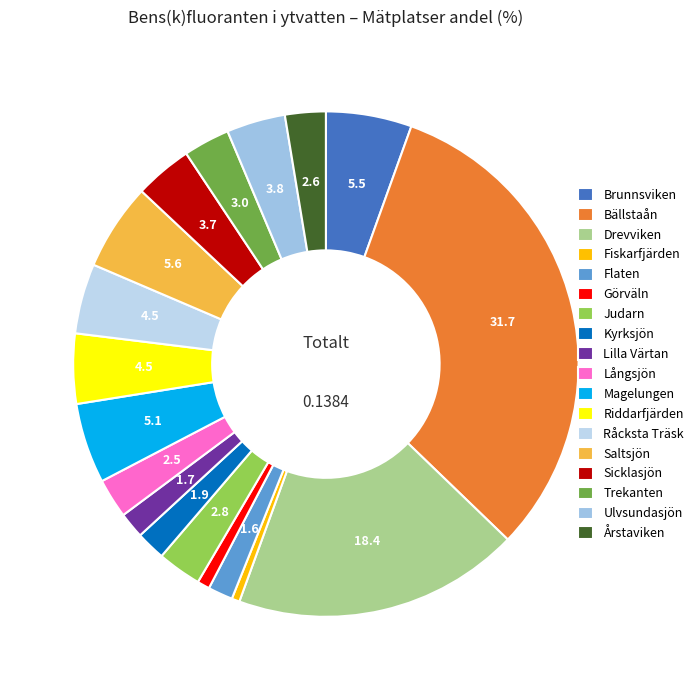

Count the number of slices in the pie.

18